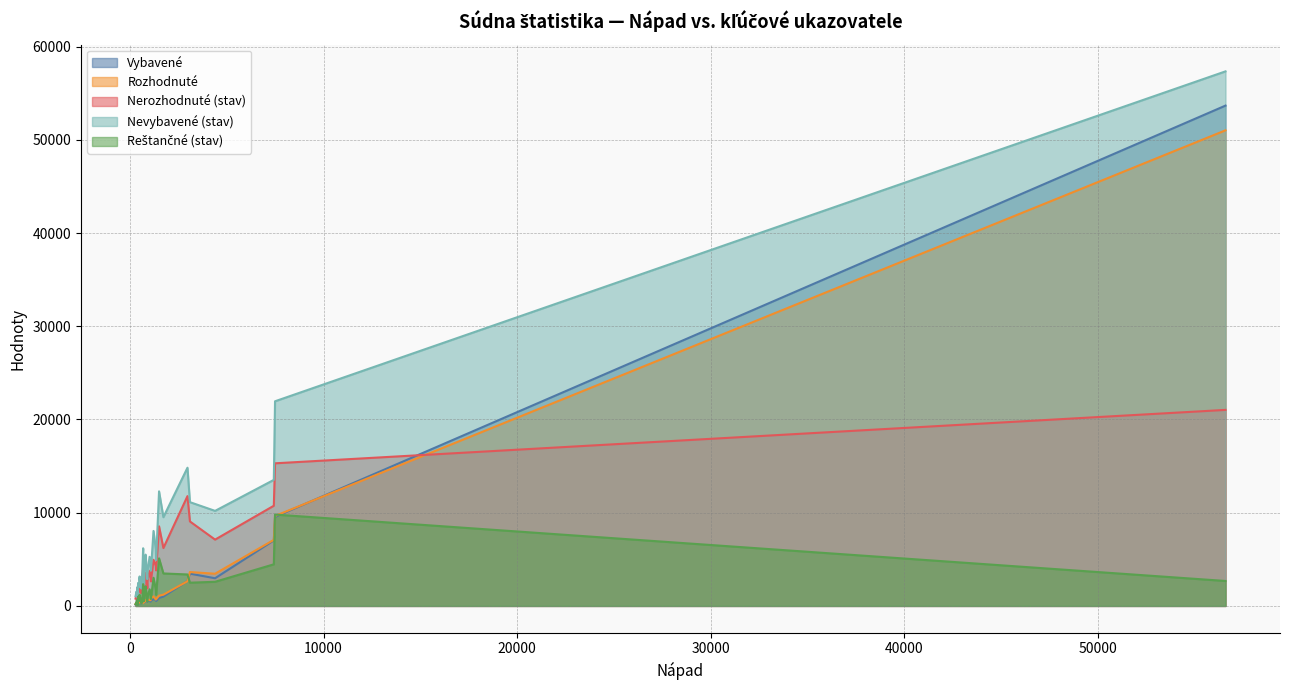

At which category is the sum across all series the highest?

56587